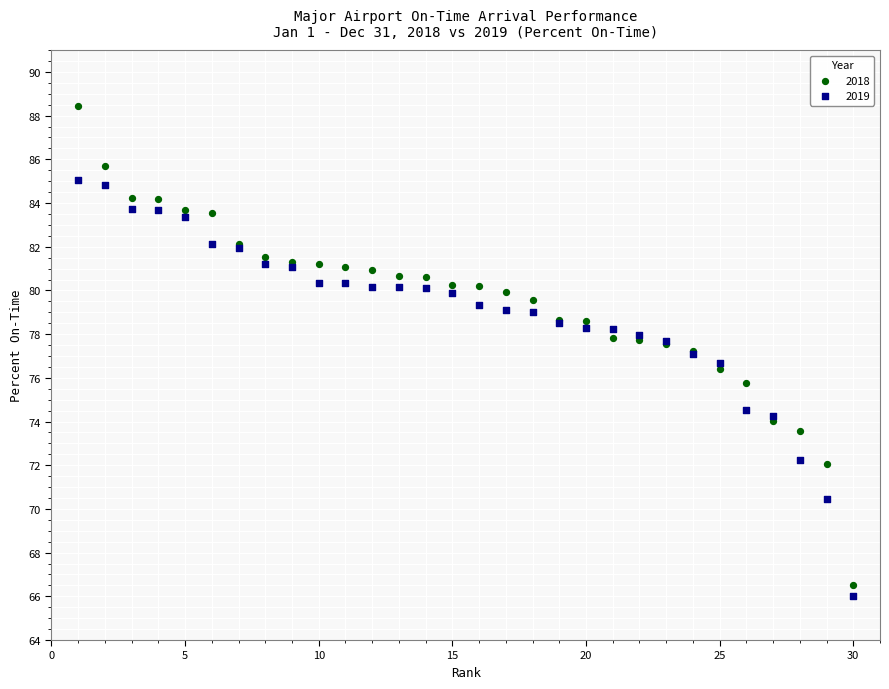

Which series has the widest spread of Y values?

2018